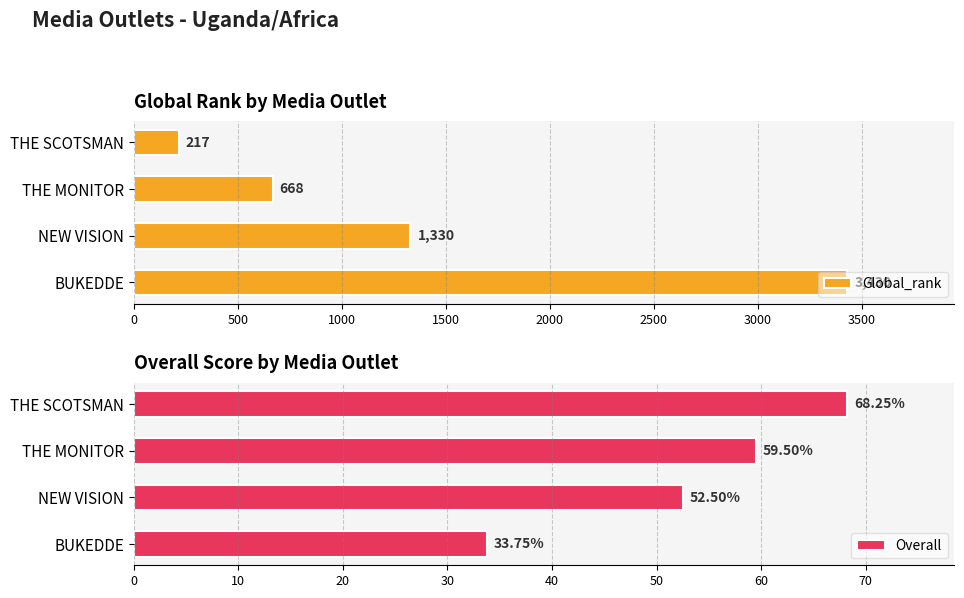

Where is Overall nearest to the value 51?

NEW VISION